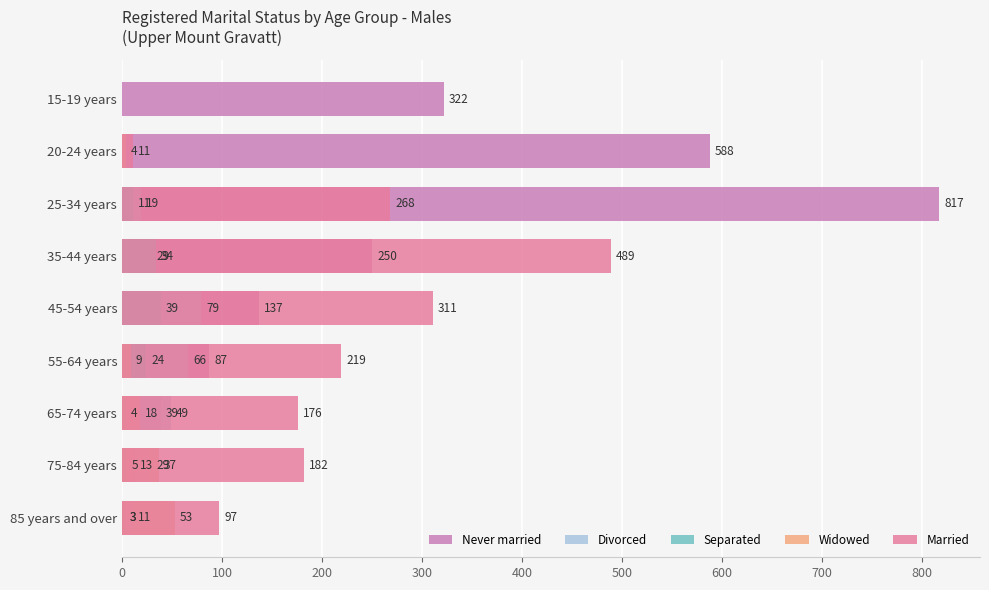

What is the difference between the second highest and minimum values in the Married series?

311